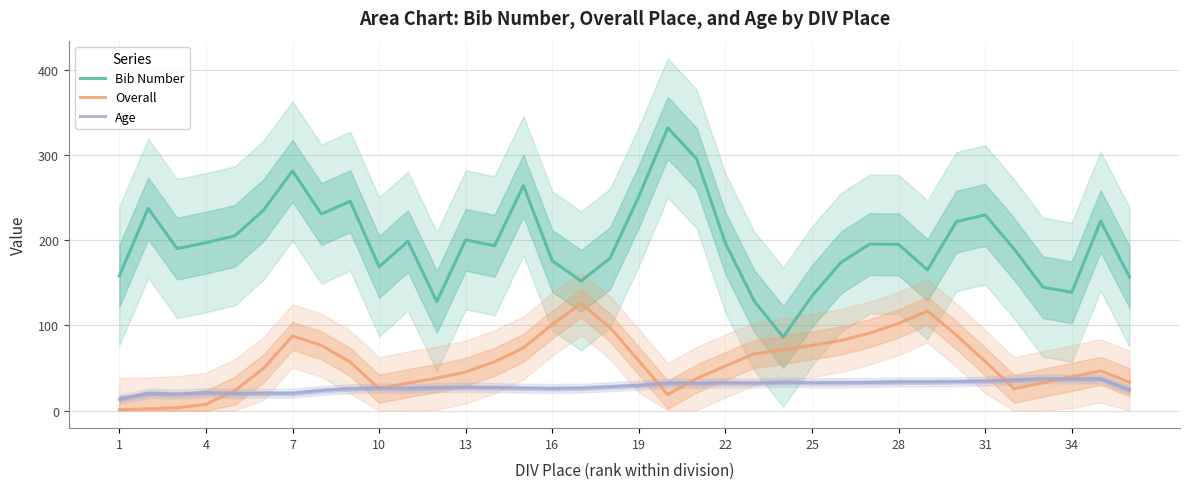

Reading right to left, extract all data points from this chart.

Bib Number: 157.0	222.7	139.0	145.0	190.0	230.0	222.0	165.3	195.3	195.7	174.0	134.7	86.3	128.7	196.7	296.0	332.3	251.7	179.0	152.3	176.0	264.3	193.7	200.7	128.0	199.0	169.0	246.0	231.0	281.7	235.7	205.3	197.3	190.3	237.7	158.3
Overall: 33.3	46.7	39.7	32.7	25.7	57.7	88.7	117.0	102.3	91.0	82.3	76.7	71.3	66.7	52.3	37.7	18.7	58.3	97.7	125.7	101.3	73.7	57.3	45.3	38.0	32.3	25.7	57.0	76.7	87.7	49.7	23.3	7.3	3.3	2.0	1.0
Age: 24.3	37.3	37.0	37.3	36.0	34.7	34.0	33.7	33.7	33.0	32.7	32.7	33.3	32.3	32.7	32.0	32.3	29.7	28.0	26.3	26.0	26.3	27.0	27.3	27.0	26.0	26.7	25.7	23.7	20.3	20.3	20.0	21.0	19.3	20.3	13.3